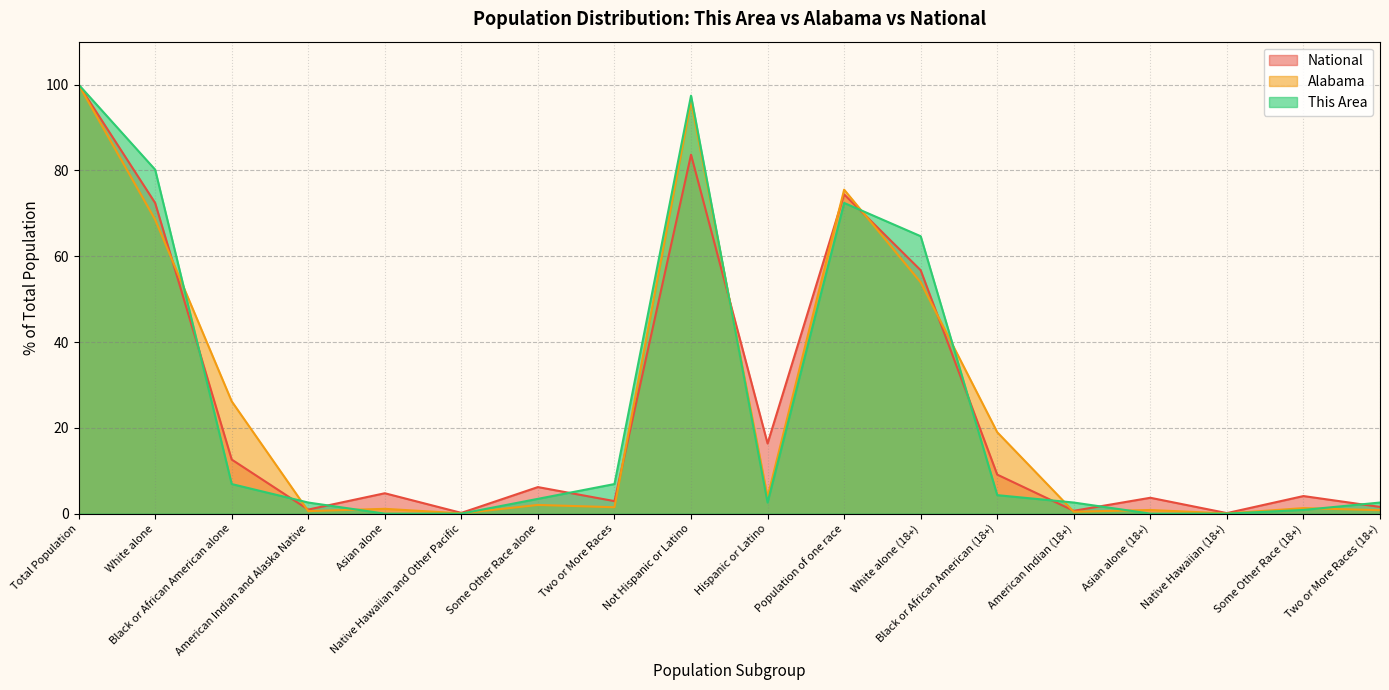

Which series changed the most between Total Population and Asian alone (18+)?

This Area